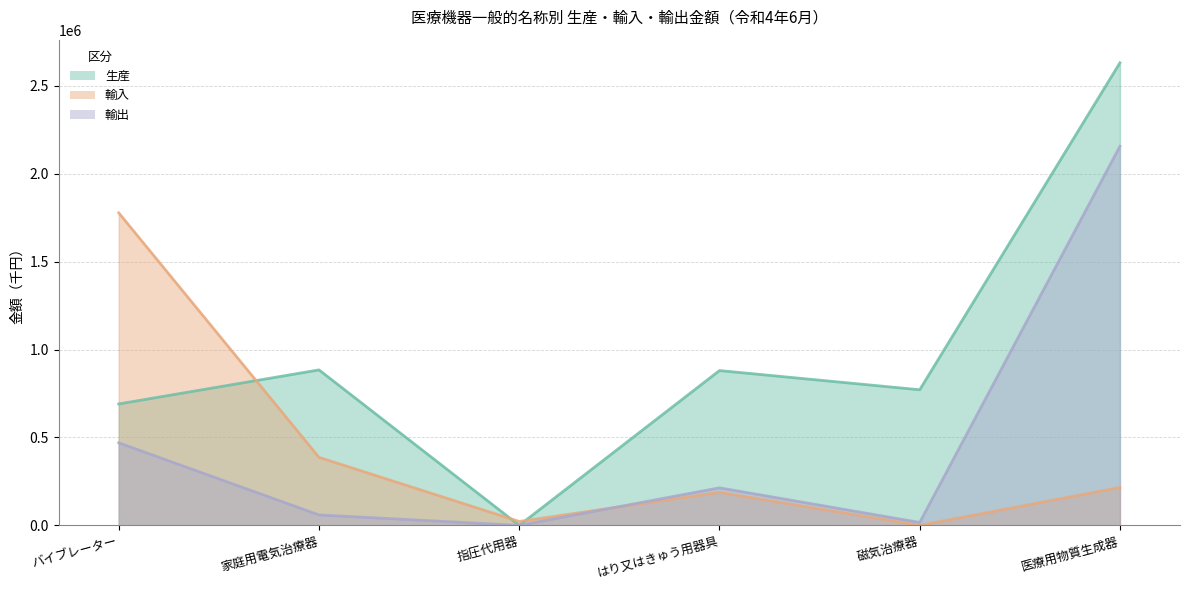

List the series in order of their peak value, lowest first.

輸入, 輸出, 生産